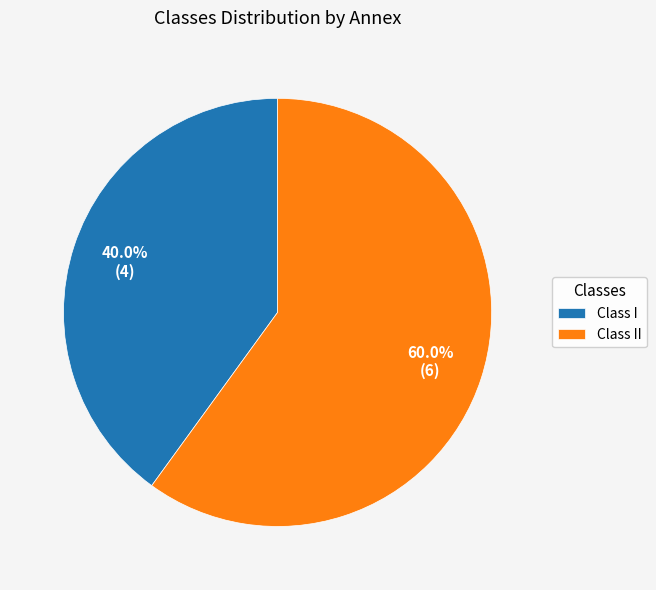

Between Class II and Class I, which is larger?

Class II